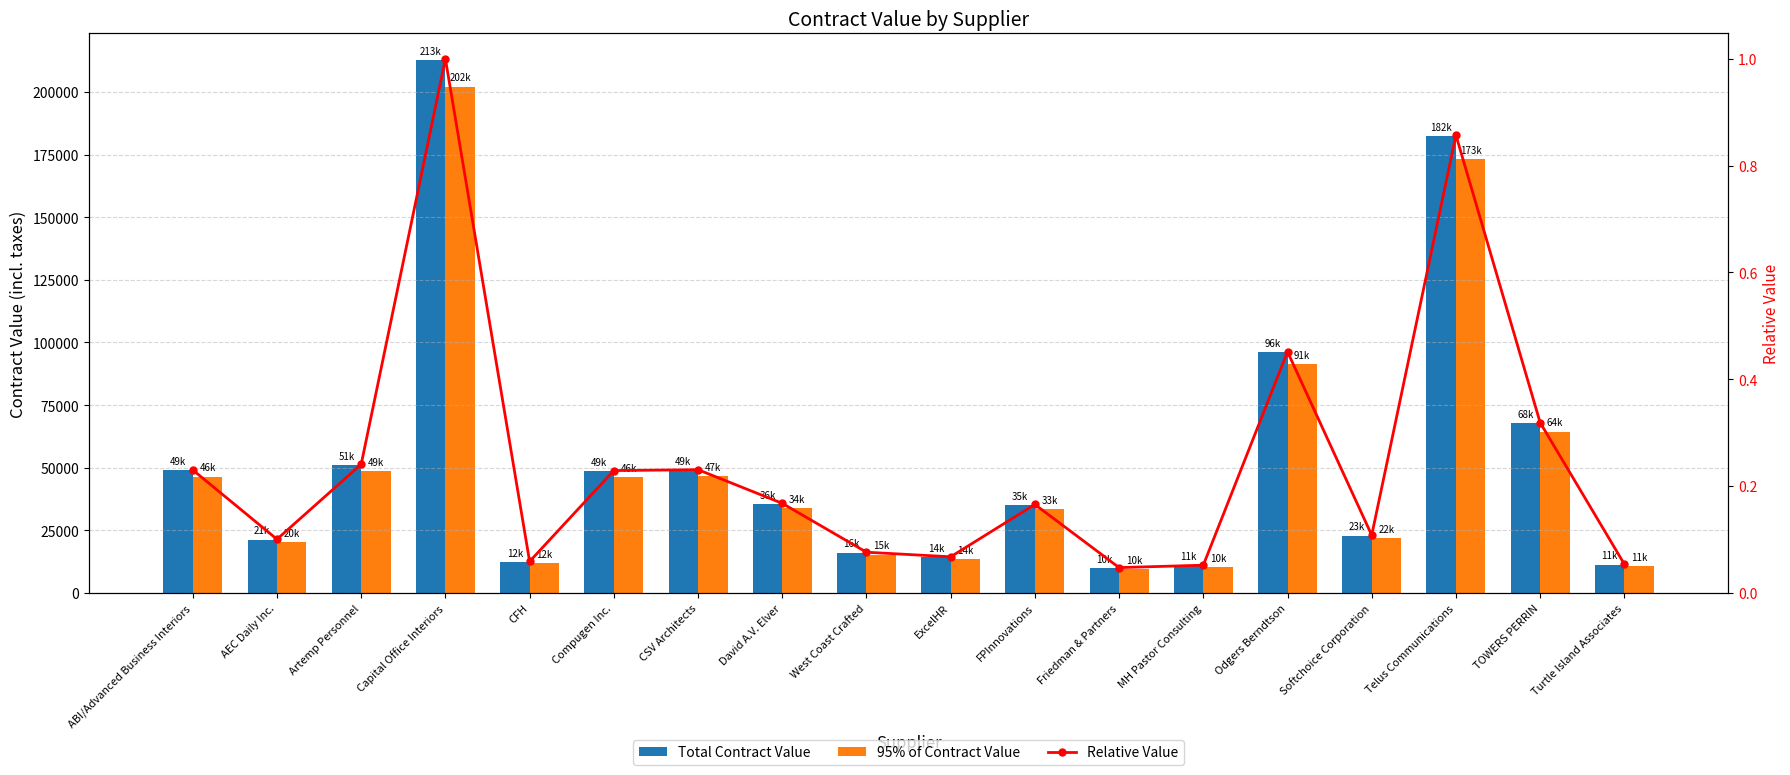

How many data points in 95% of Contract Value are less than 33831?

9